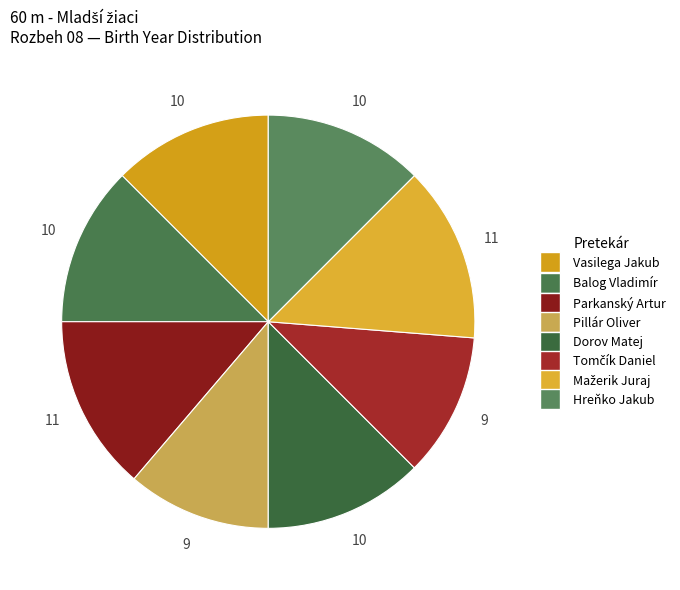

Rank the categories by value from lowest to highest.

Pillár Oliver, Tomčík Daniel, Vasilega Jakub, Balog Vladimír, Dorov Matej, Hreňko Jakub, Parkanský Artur, Mažerik Juraj